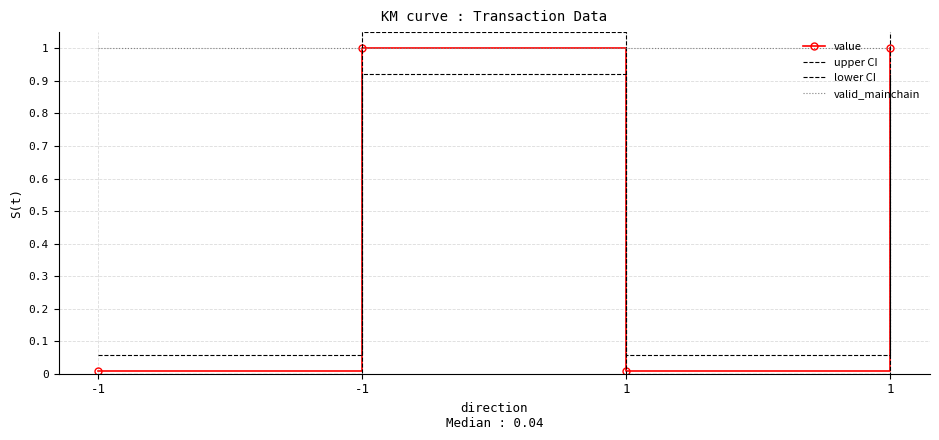

What are all the series names shown in the legend?

value, upper CI, lower CI, valid_mainchain